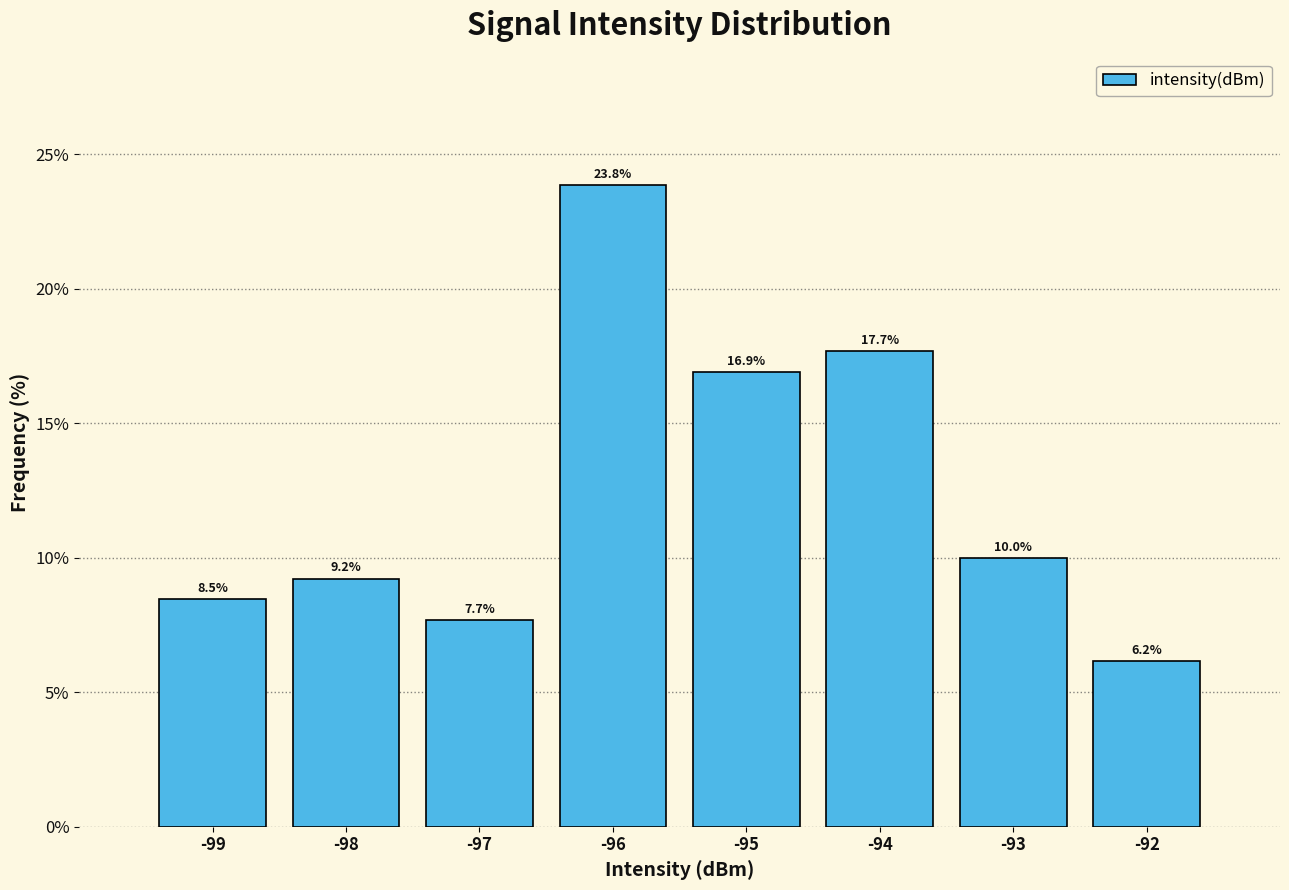

Reading left to right, extract all data points from this chart.

-99=8.5	-98=9.2	-97=7.7	-96=23.8	-95=16.9	-94=17.7	-93=10.0	-92=6.2